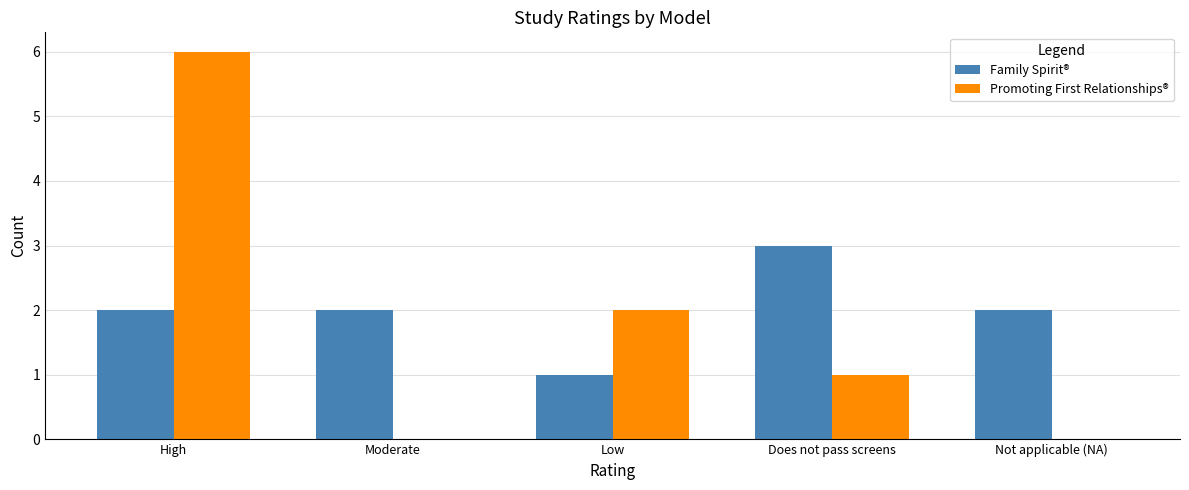

How many groups of bars are there?

5